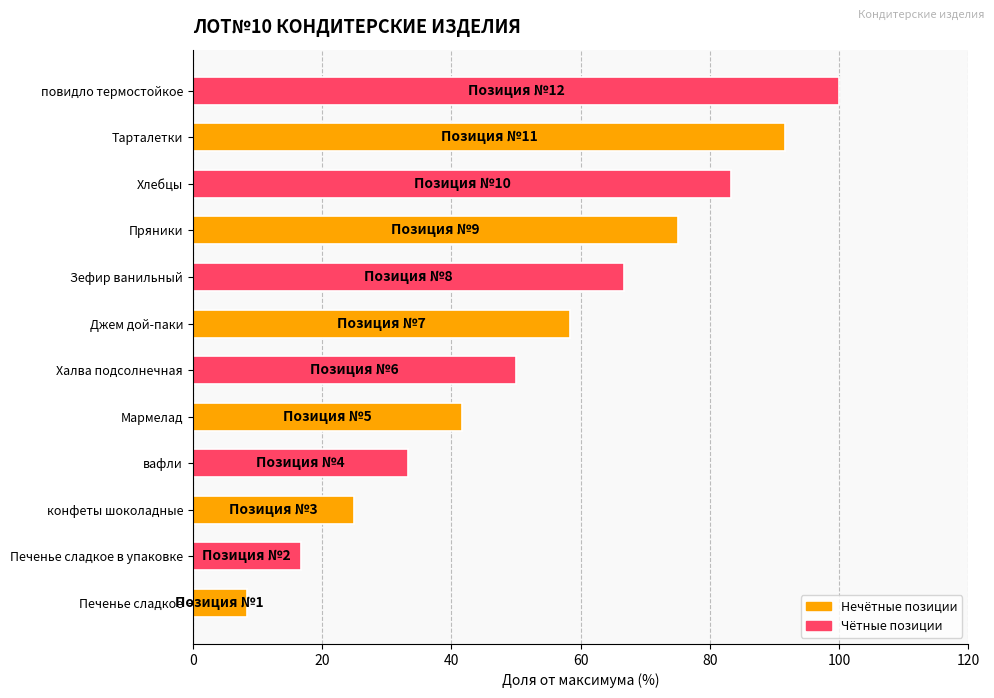

How many bars are there in total?

12